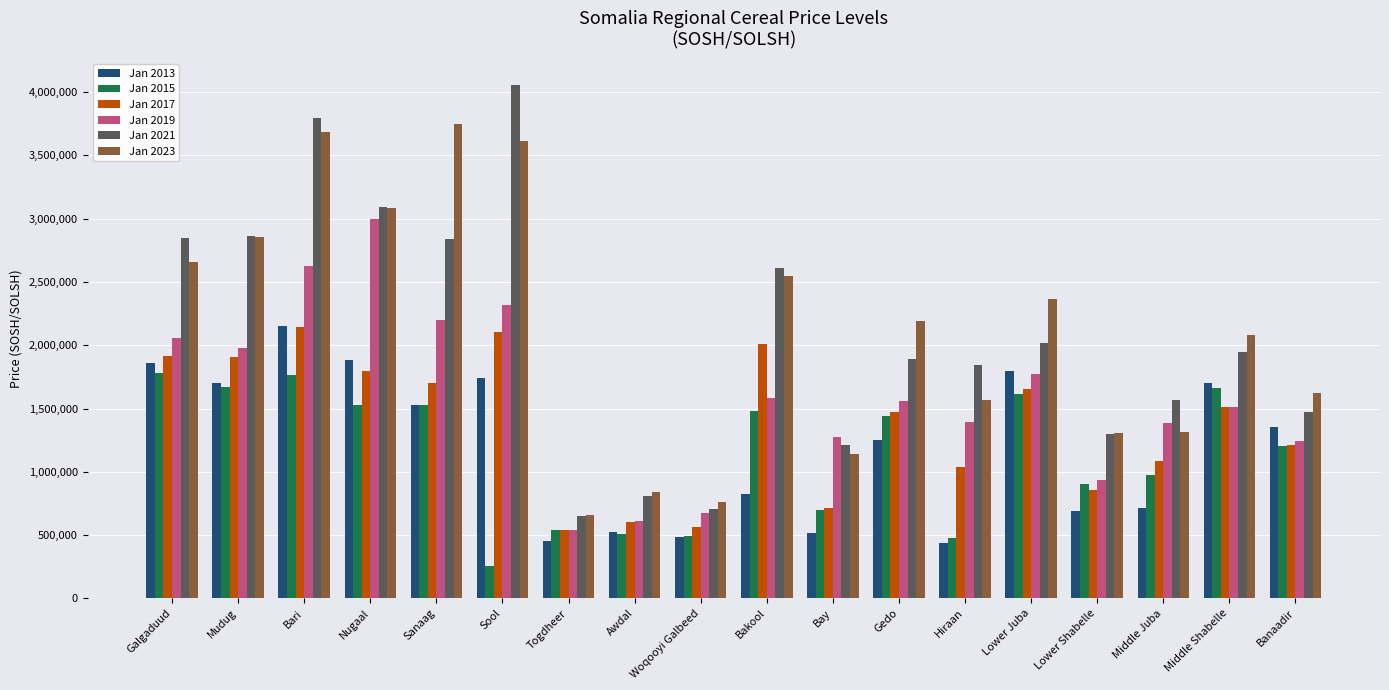

What is the maximum value for Jan 2013?

2148750